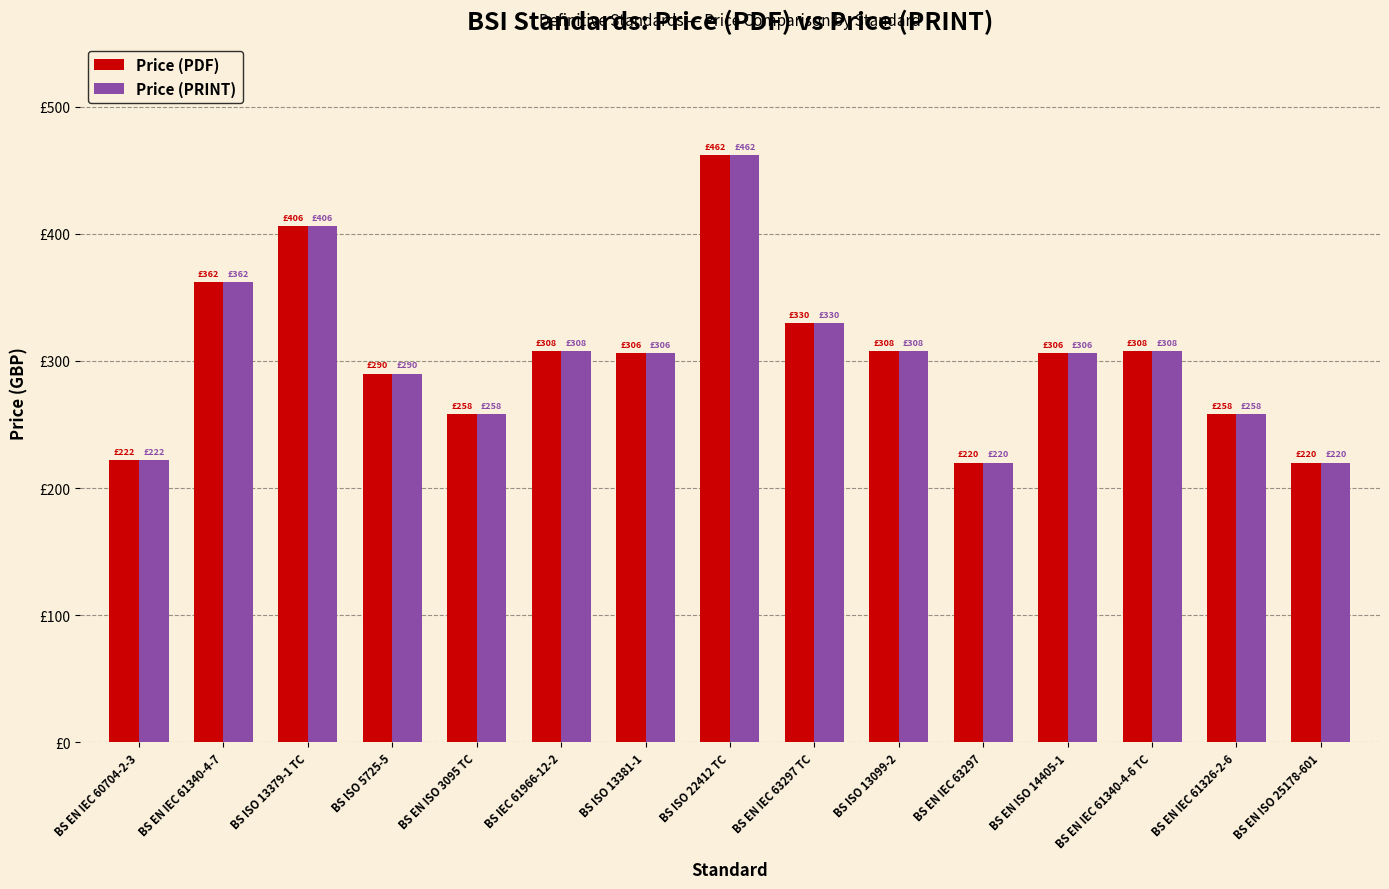

Which series has the largest total across all categories?

Price (PDF)